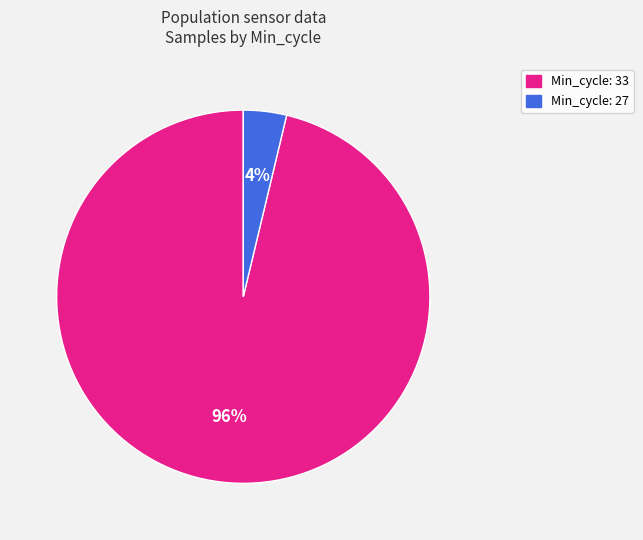

The Min_cycle: 33 slice represents 96% of the pie. True or false?

True